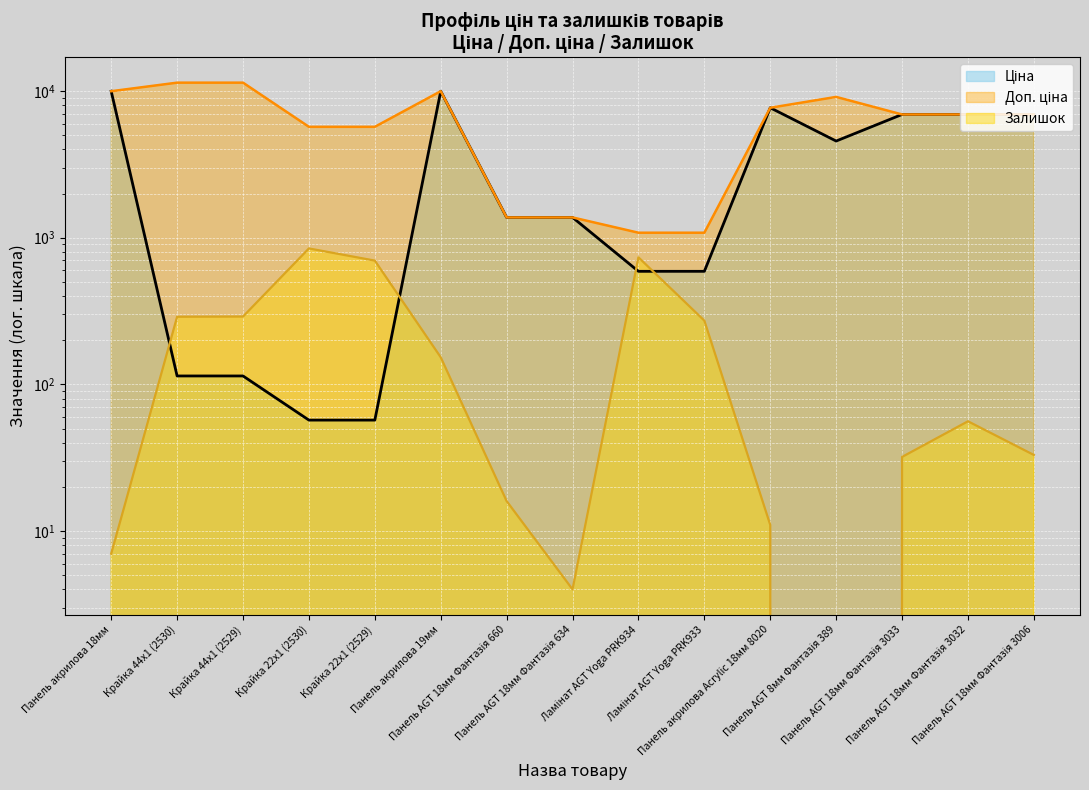

In Ціна, how many points are higher than both neighbors (excluding endpoints)?

2